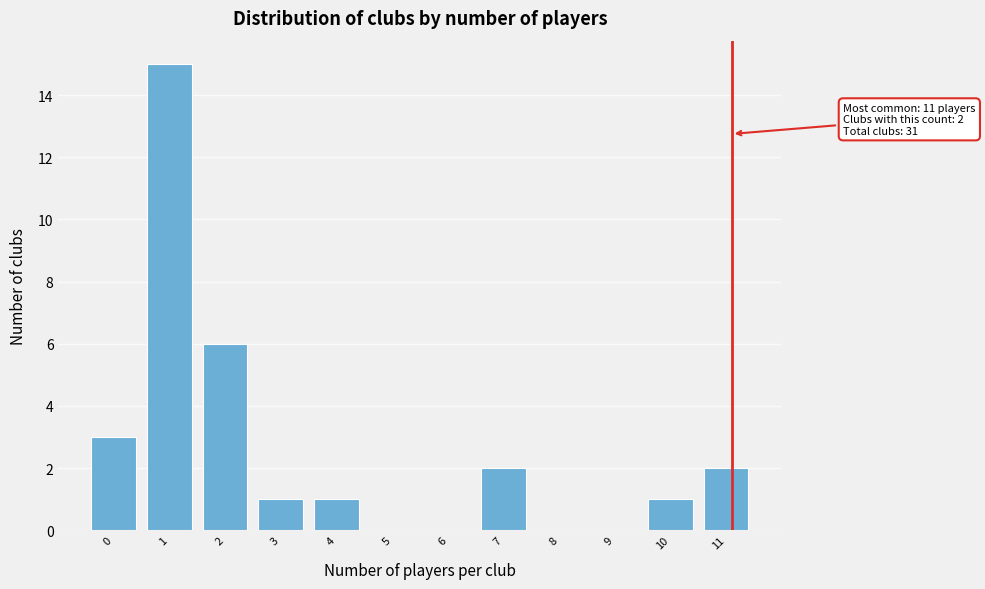

Reading left to right, what are all the values shown in this chart?

0=3	1=15	2=6	3=1	4=1	5=0	6=0	7=2	8=0	9=0	10=1	11=2